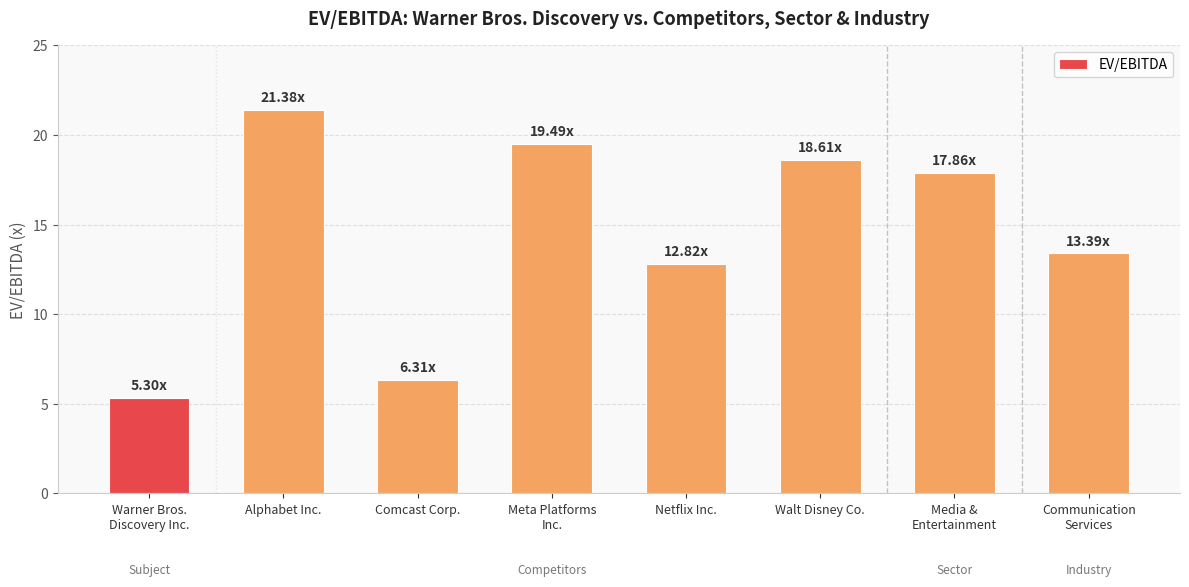

Are the bars grouped side by side (vs. stacked)?

No